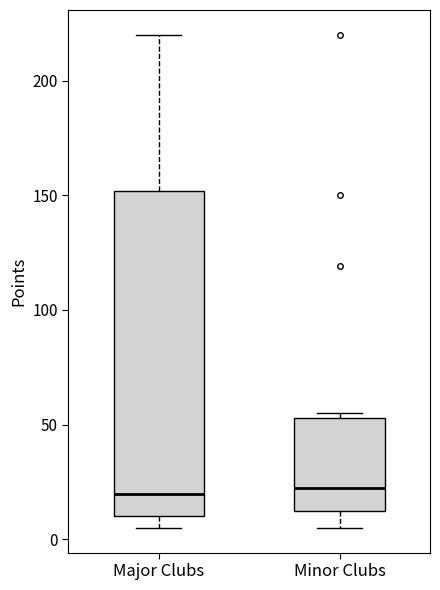

Comparing the boxes themselves (not the whiskers), which one is the tallest?

Major Clubs